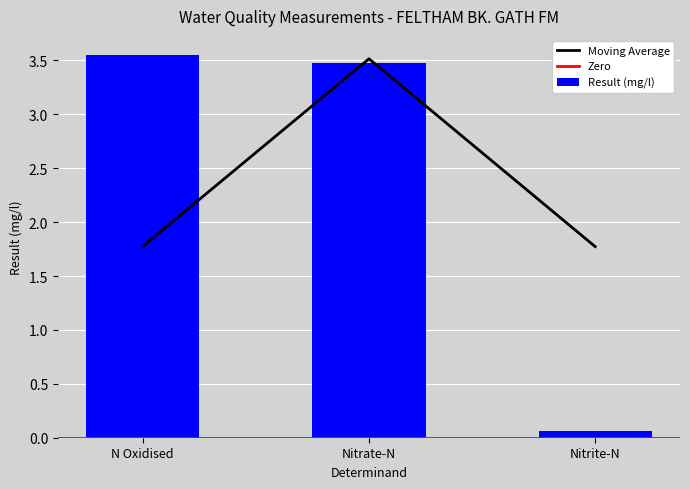

What is the value of the 1st bar from the left?

3.5